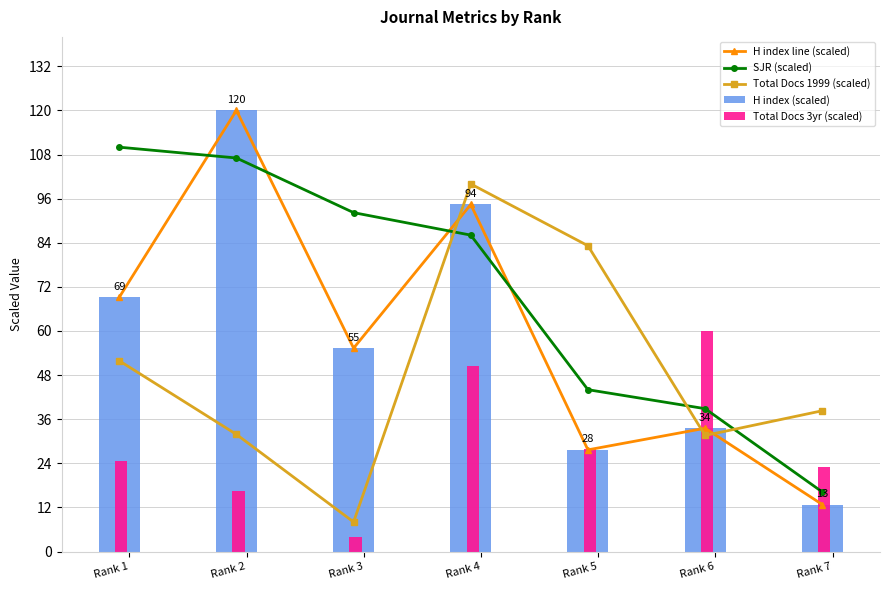

At how many categories does at least one series exceed 14?

7